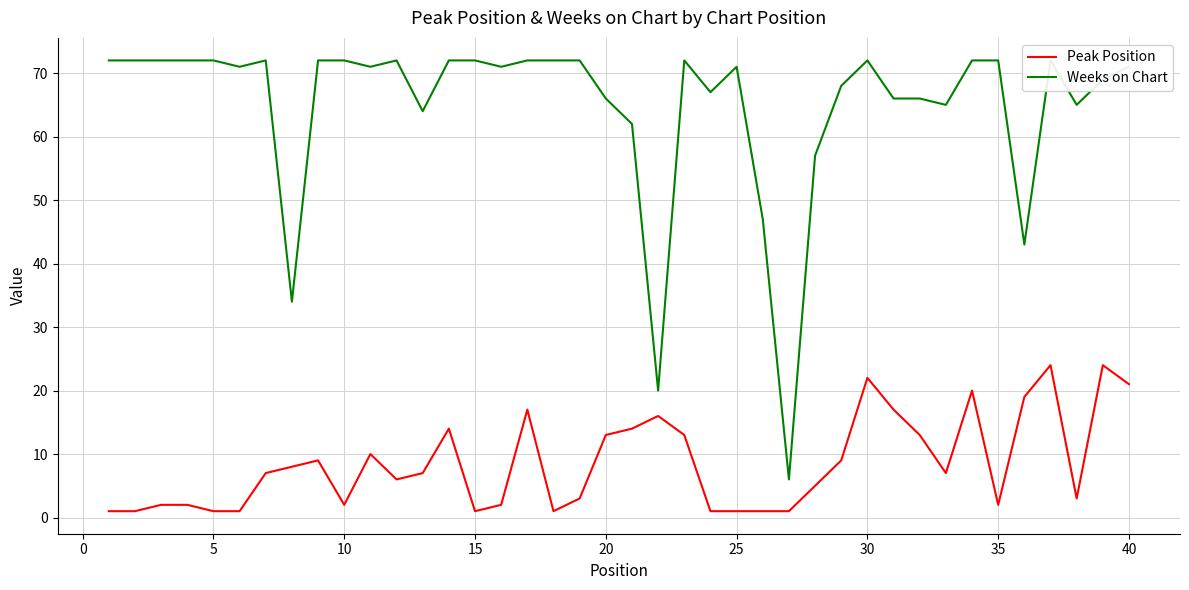

How many values in the Peak Position series are below 7?

19